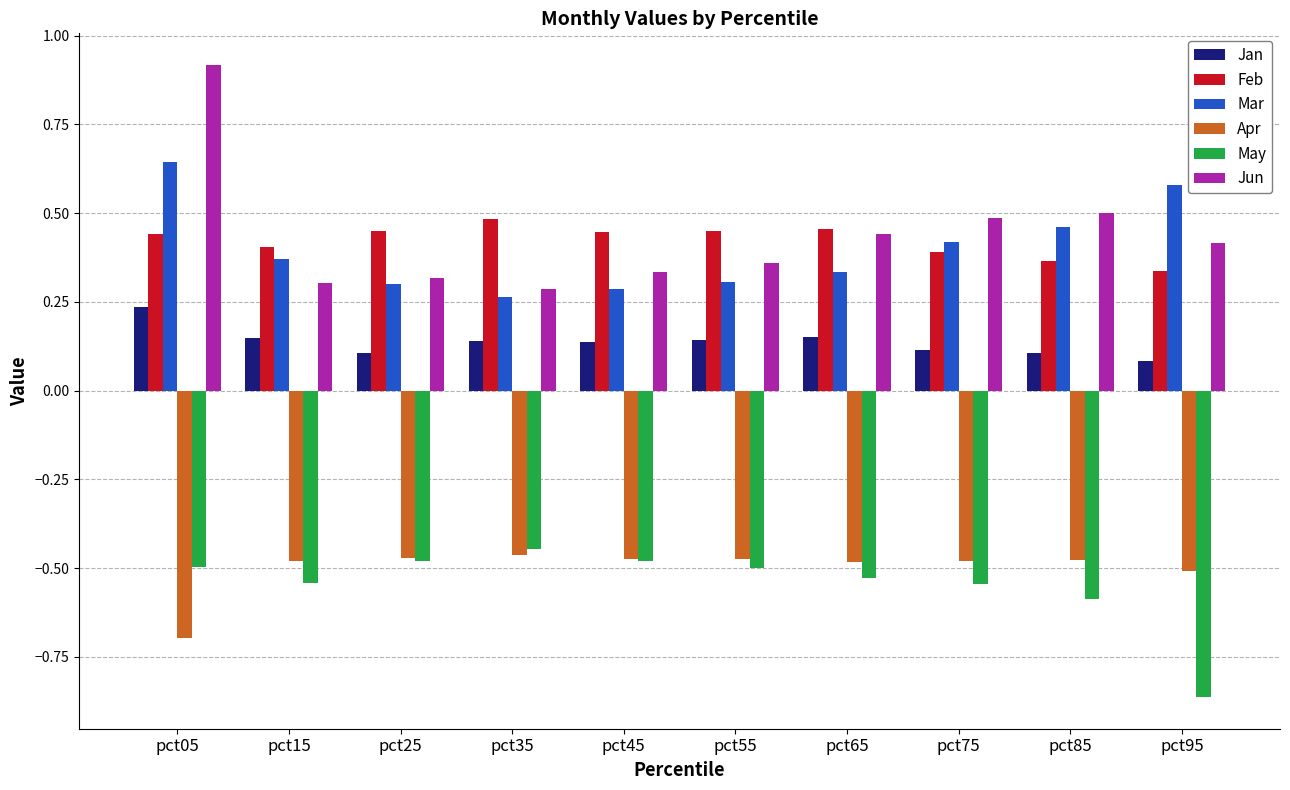

What is the sum of all Apr values?

-5.0